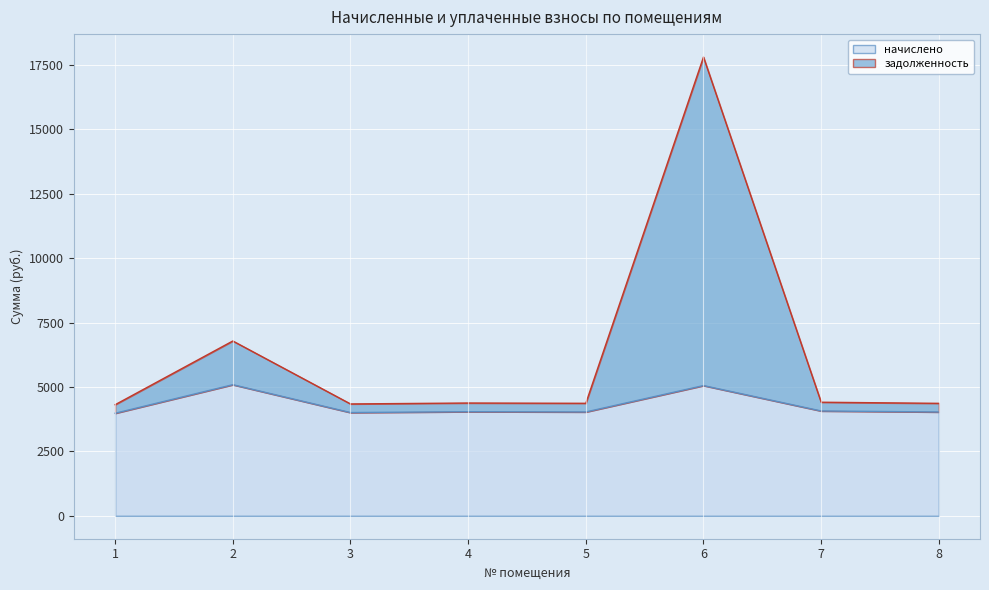

The value of начислено at 4 is 2772.2. True or false?

False